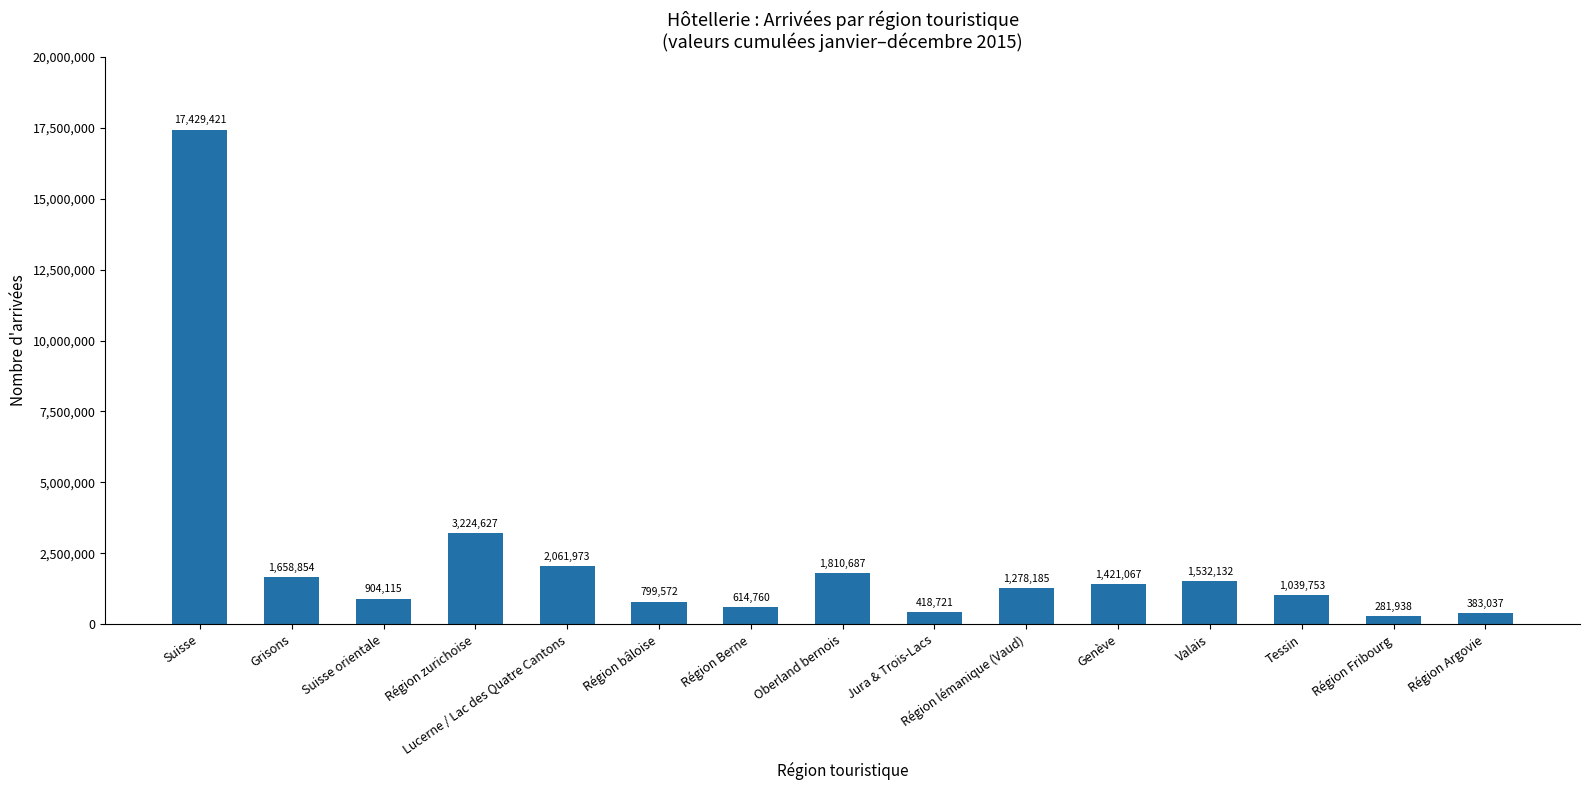

Which has a higher value, Genève or Région zurichoise?

Région zurichoise